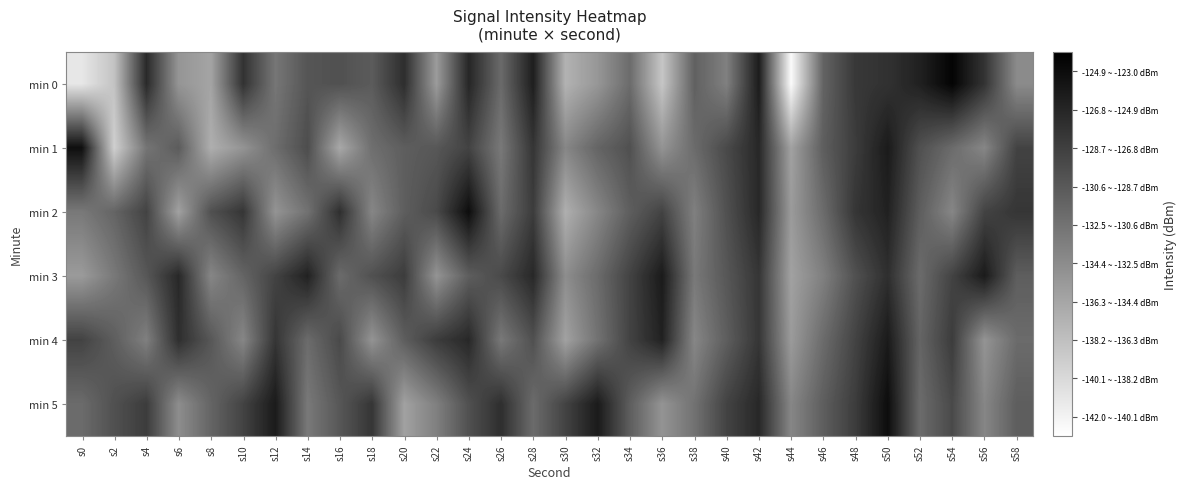

How many data points does each series have?

30